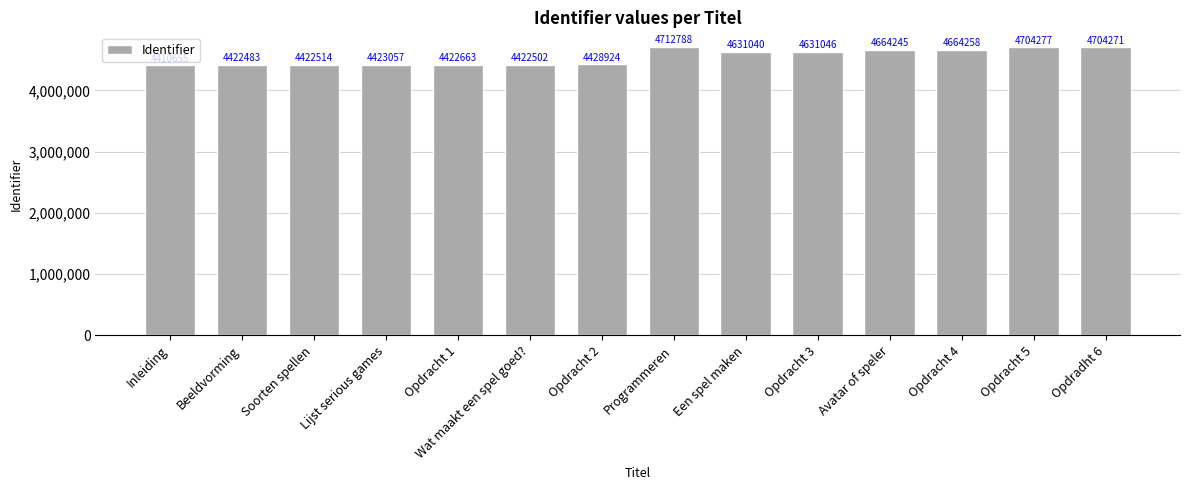

What position from the left is Opdracht 4?

12